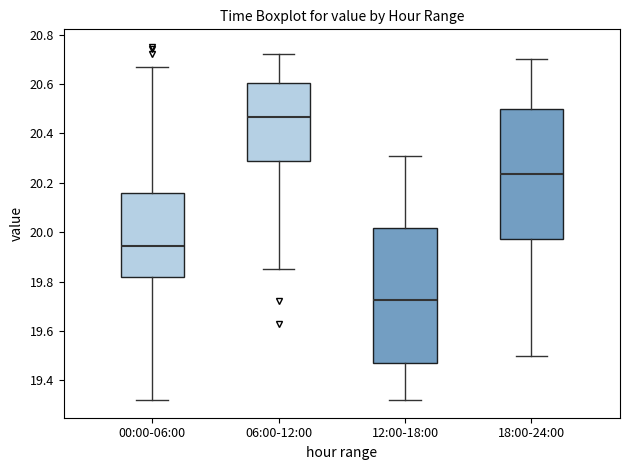

Which box has the lowest median line?

12:00-18:00